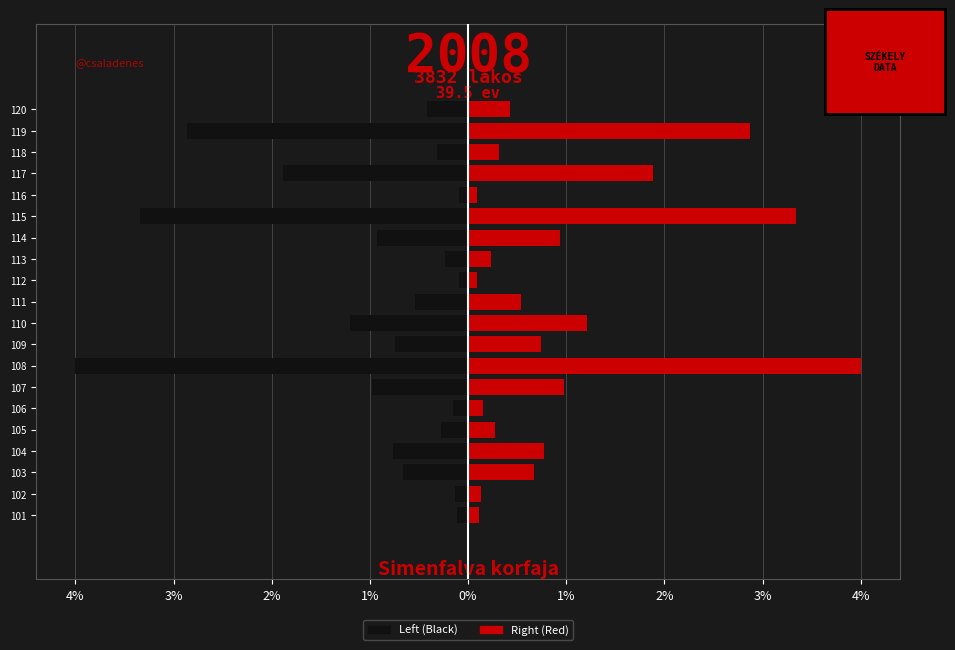

Does the chart contain any negative values?

Yes